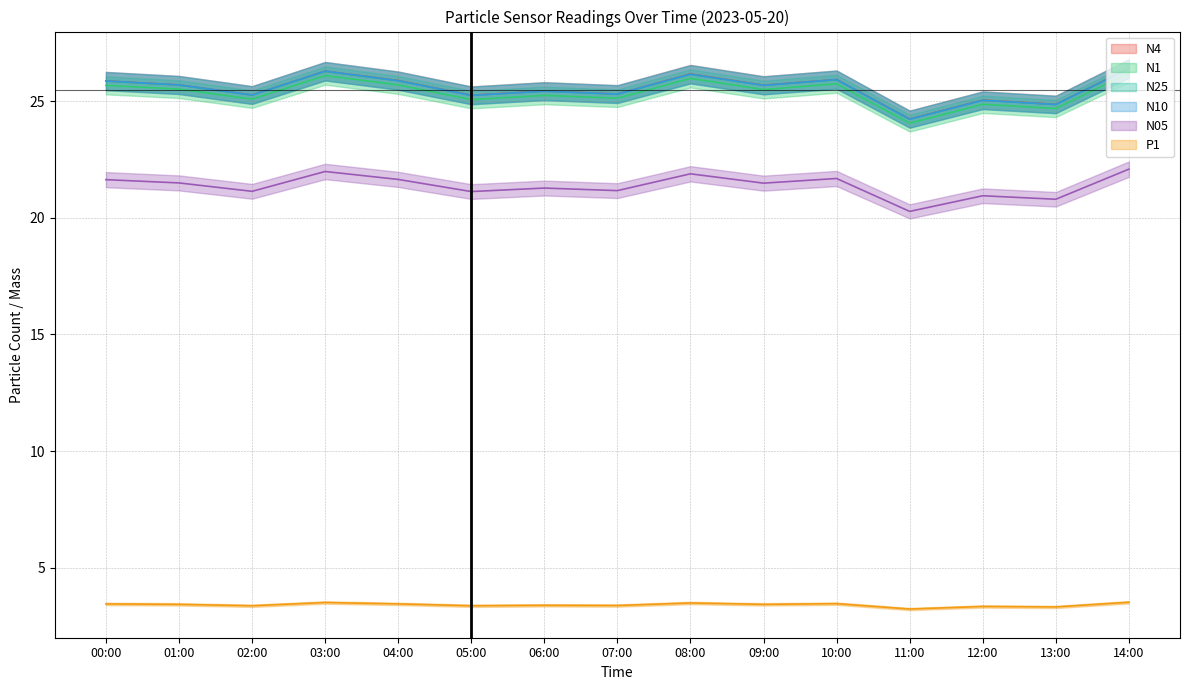

Which category has the highest value in the N1 series?

14:00